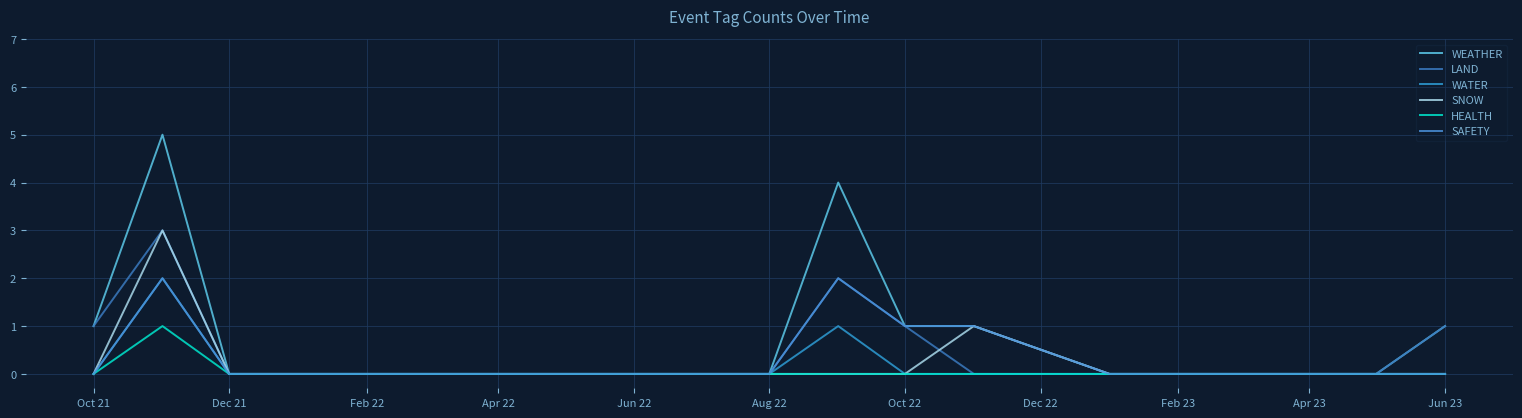

True or false: WATER and HEALTH intersect in this chart.

False